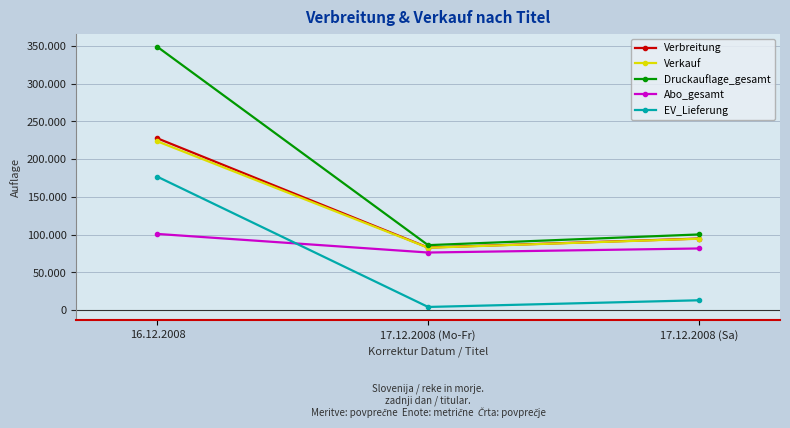

What is the spread (max minus min) of values at 17.12.2008 (Sa)?

87177